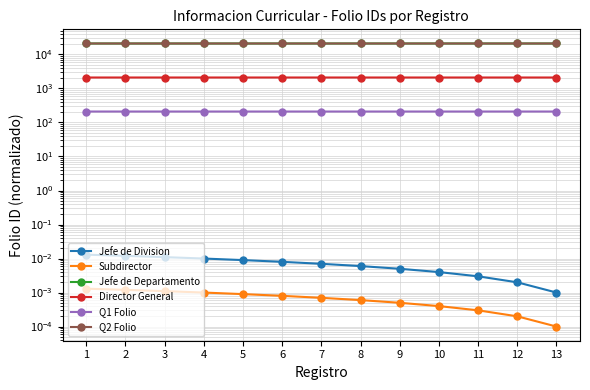

Which category has the highest value across all series?

6